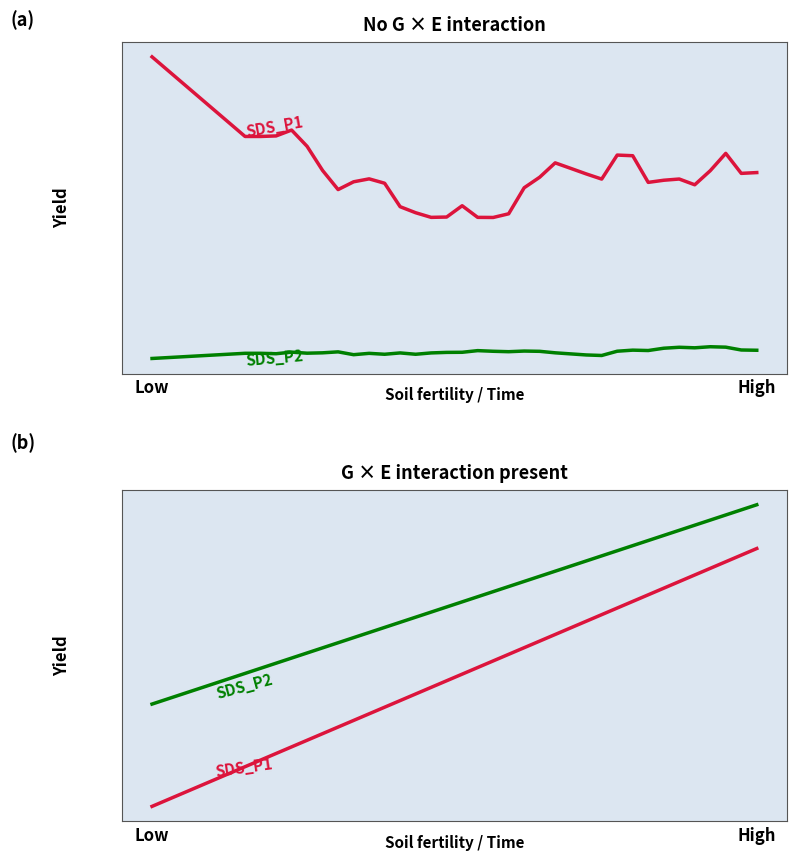

Which series has the largest total across all categories?

SDS_P2